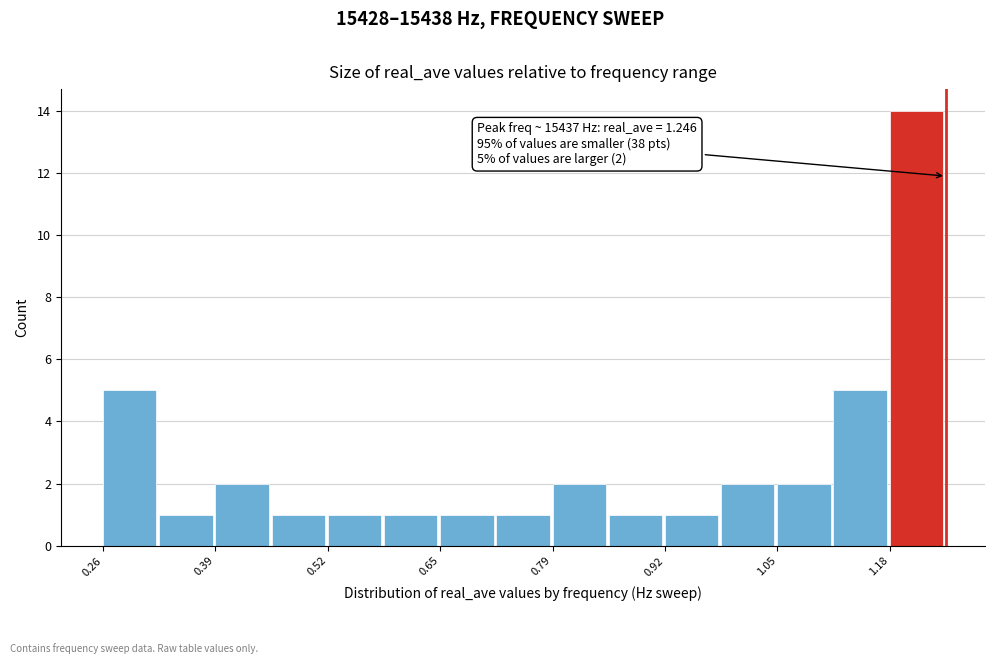

Around what value on the x-axis is the tallest bar? Give the approximate position of its centre, as read against the axis.

1.22